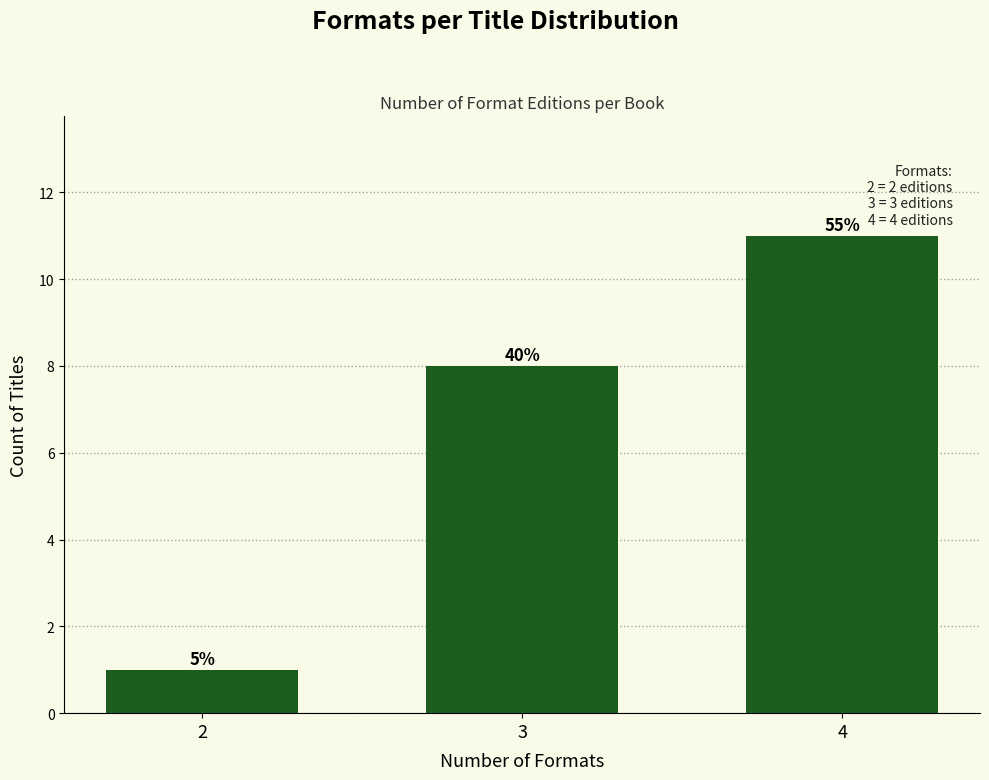

How many bars are there in total?

3